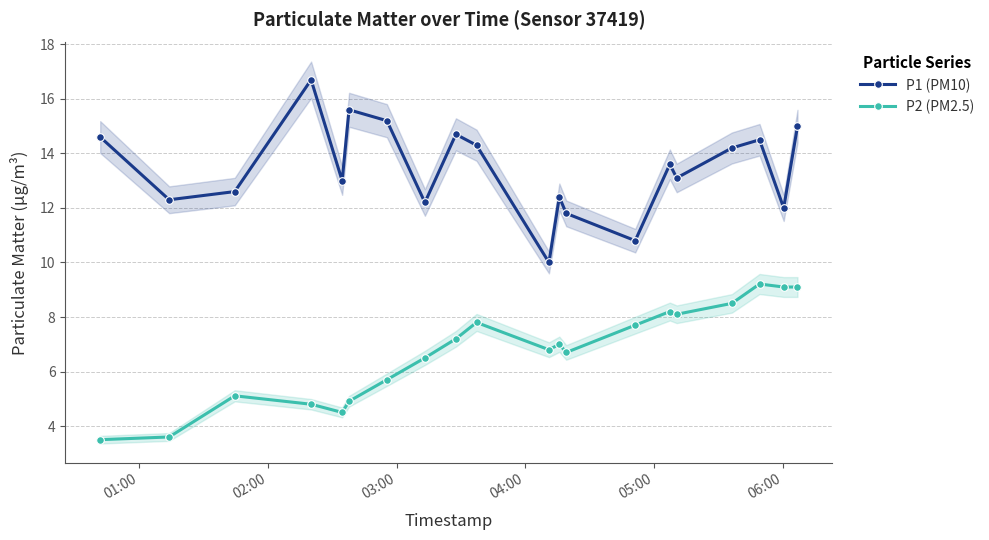

Reading left to right, what are all the values shown in this chart?

P1 (PM10): 14.6	12.3	12.6	16.7	13.0	15.6	15.2	12.2	14.7	14.3	10.0	12.4	11.8	10.8	13.6	13.1	14.2	14.5	12.0	15.0
P2 (PM2.5): 3.5	3.6	5.1	4.8	4.5	4.9	5.7	6.5	7.2	7.8	6.8	7.0	6.7	7.7	8.2	8.1	8.5	9.2	9.1	9.1